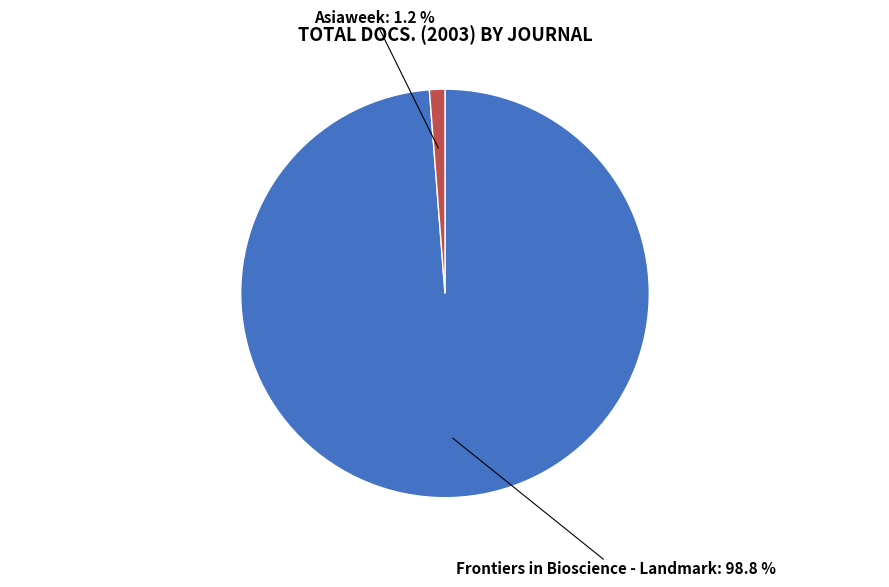

Is there a majority slice in this chart?

Yes